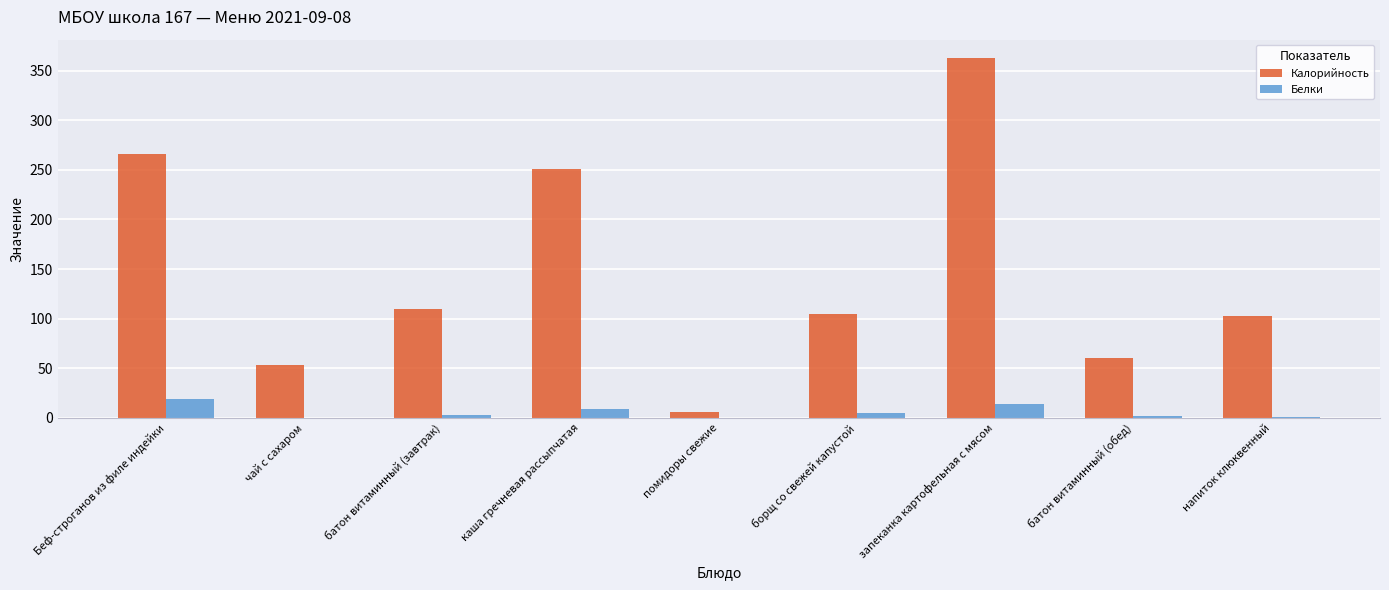

Between каша гречневая рассыпчатая and помидоры свежие, which series saw the biggest shift?

Калорийность